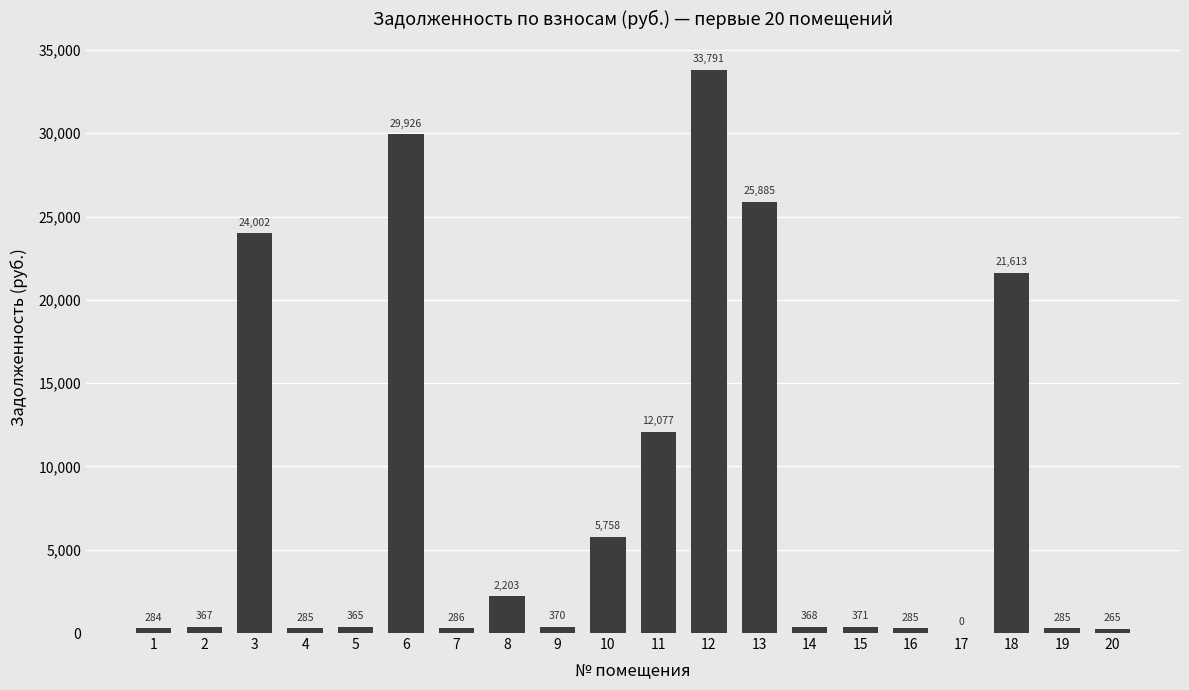

Between 3 and 13, which is larger?

13